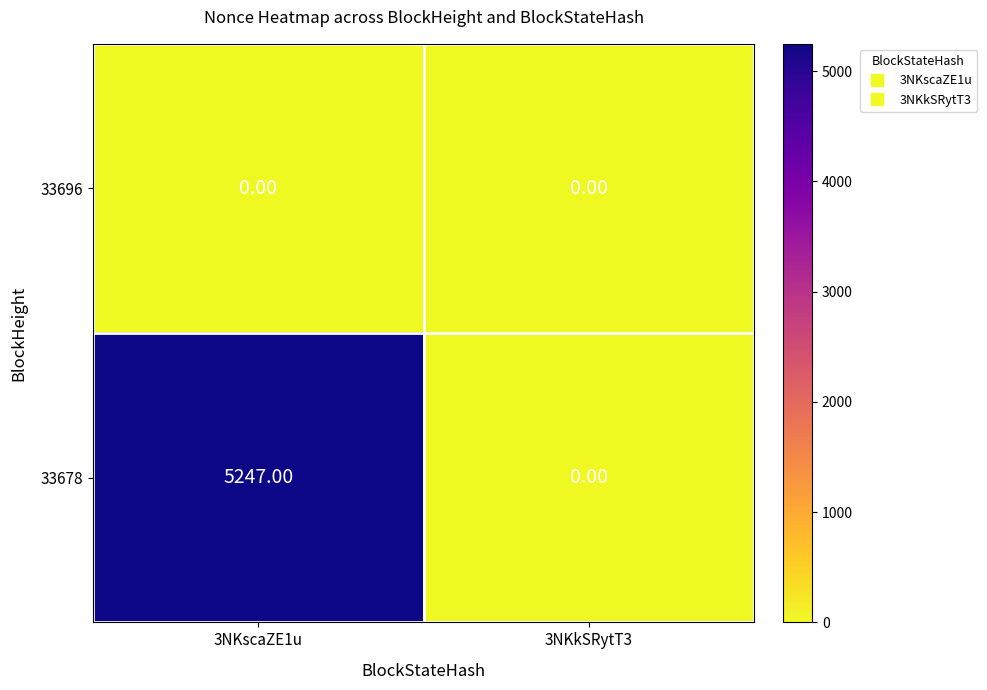

Which series has the largest total across all categories?

33678